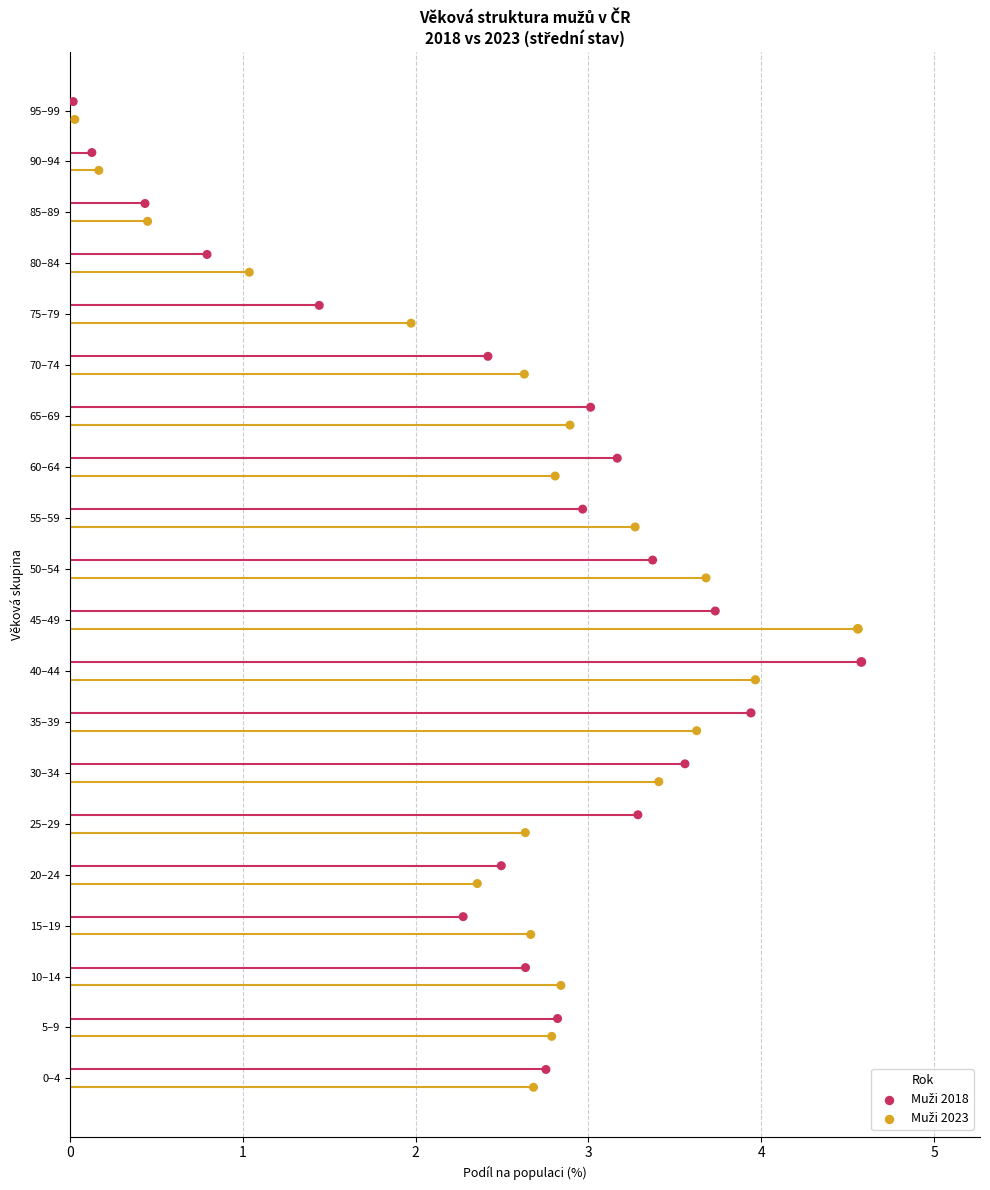

Which series contains the lowest Y value?

Muži 2023